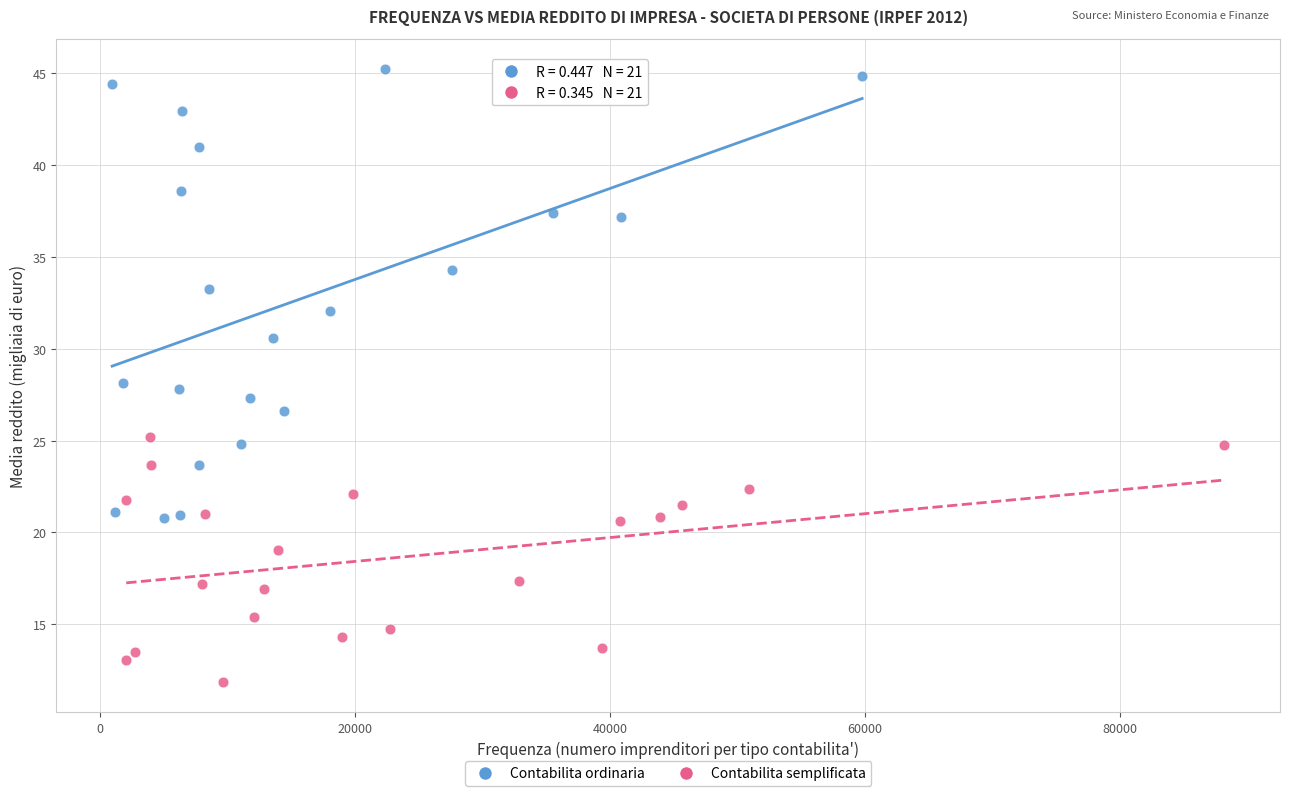

Which series contains the lowest Y value?

Contabilita semplificata